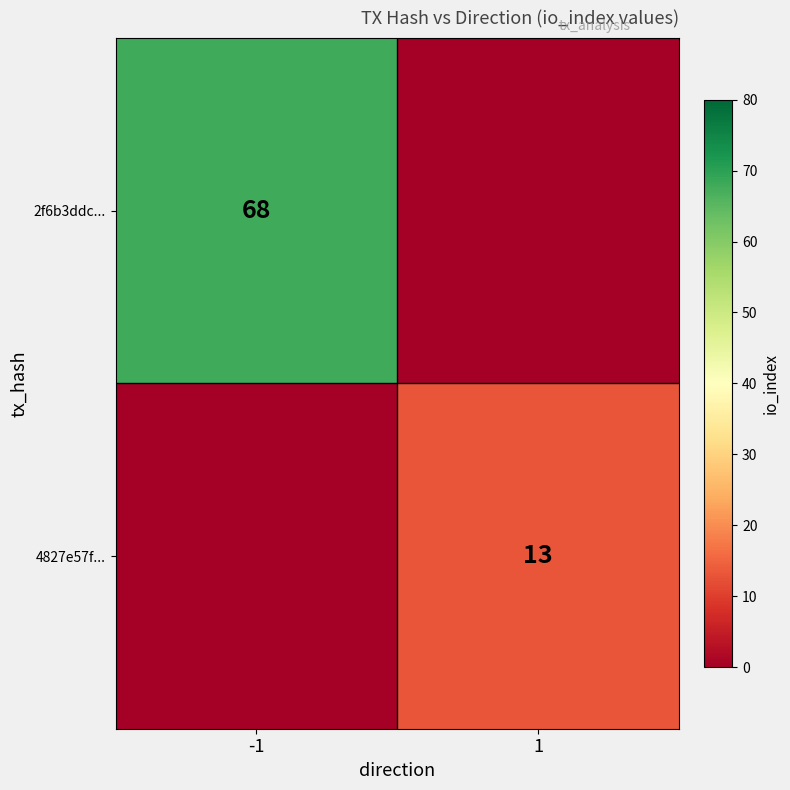

The 4827e57f... series shows 13 at 1. True or false?

True